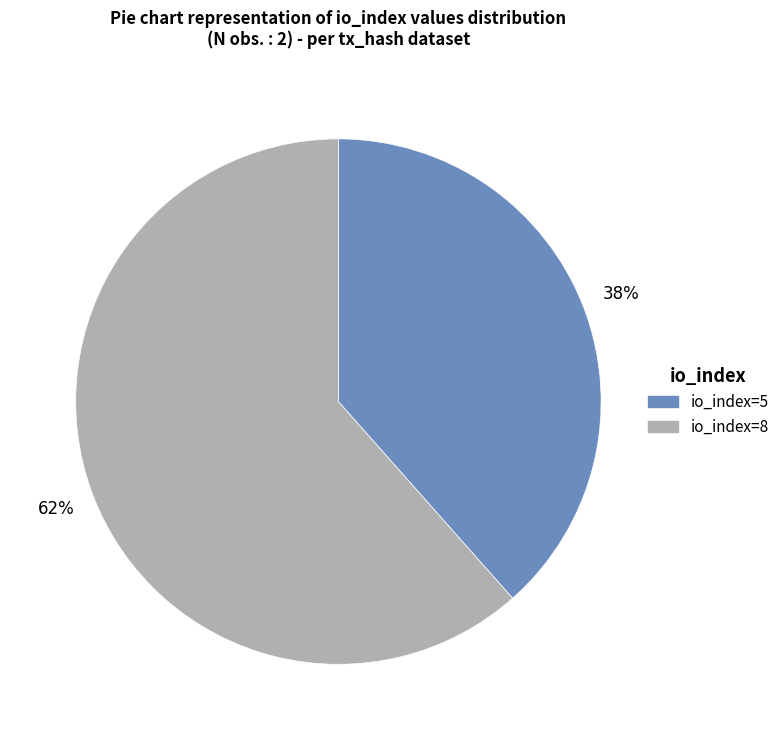

Do io_index=8 and io_index=5 together represent more than half of the pie?

Yes